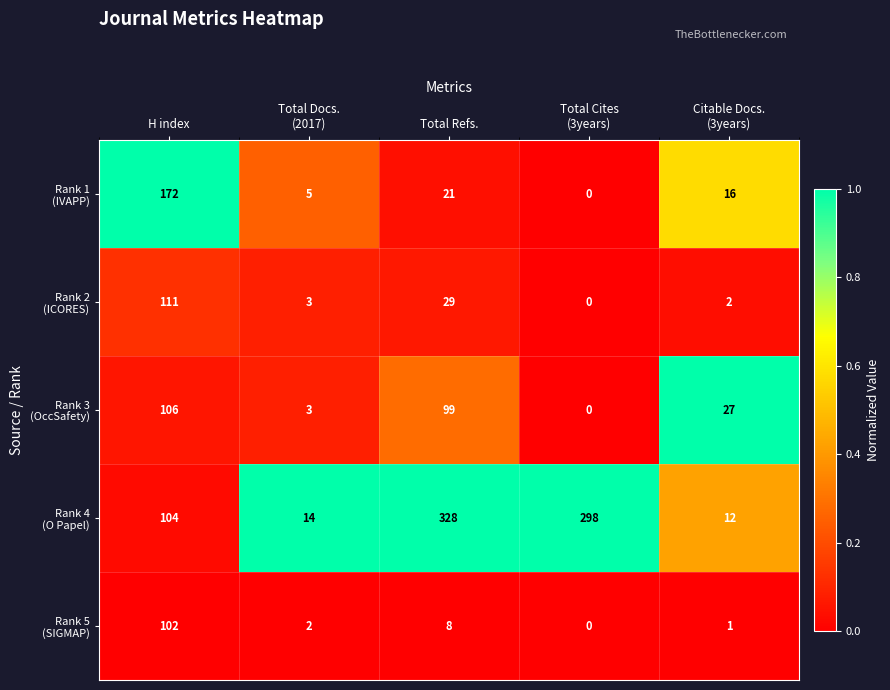

At which category does the chart reach its peak across all series?

Total Refs.